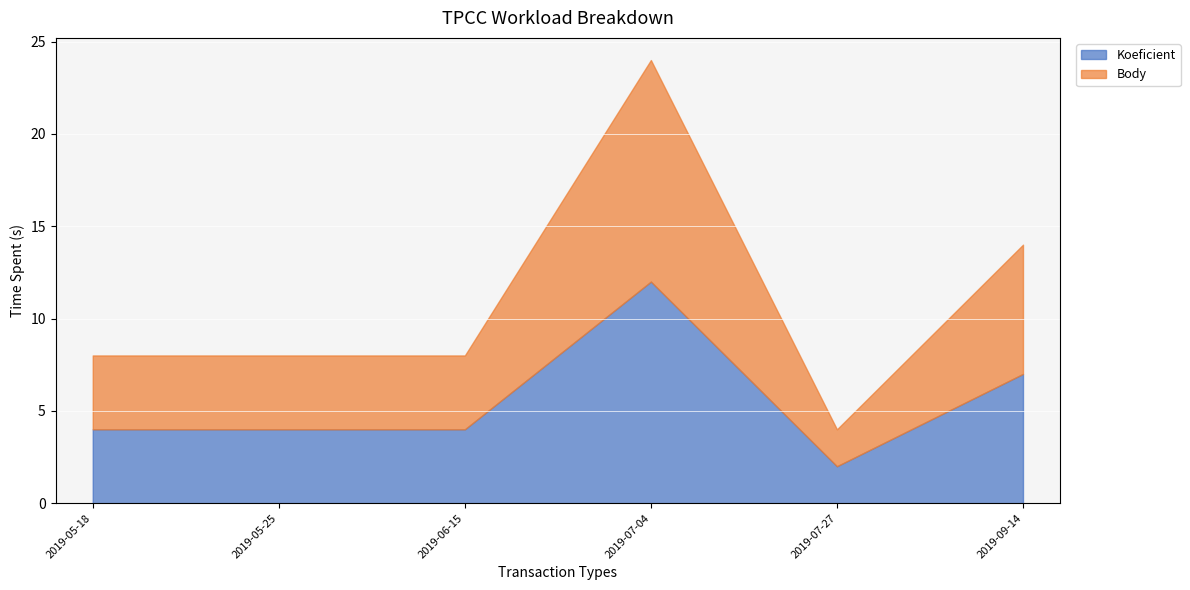

At how many categories does at least one series exceed 5?

2